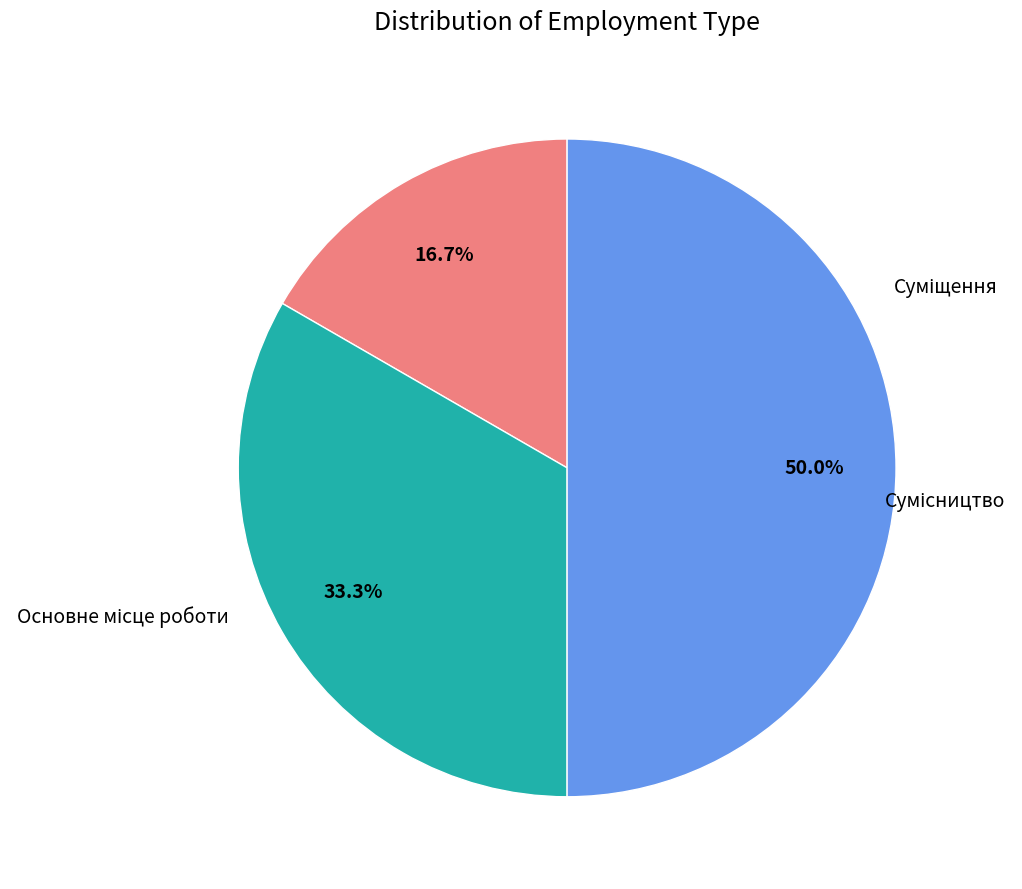

Combined, do Основне місце роботи and Сумісництво account for over 50%?

Yes